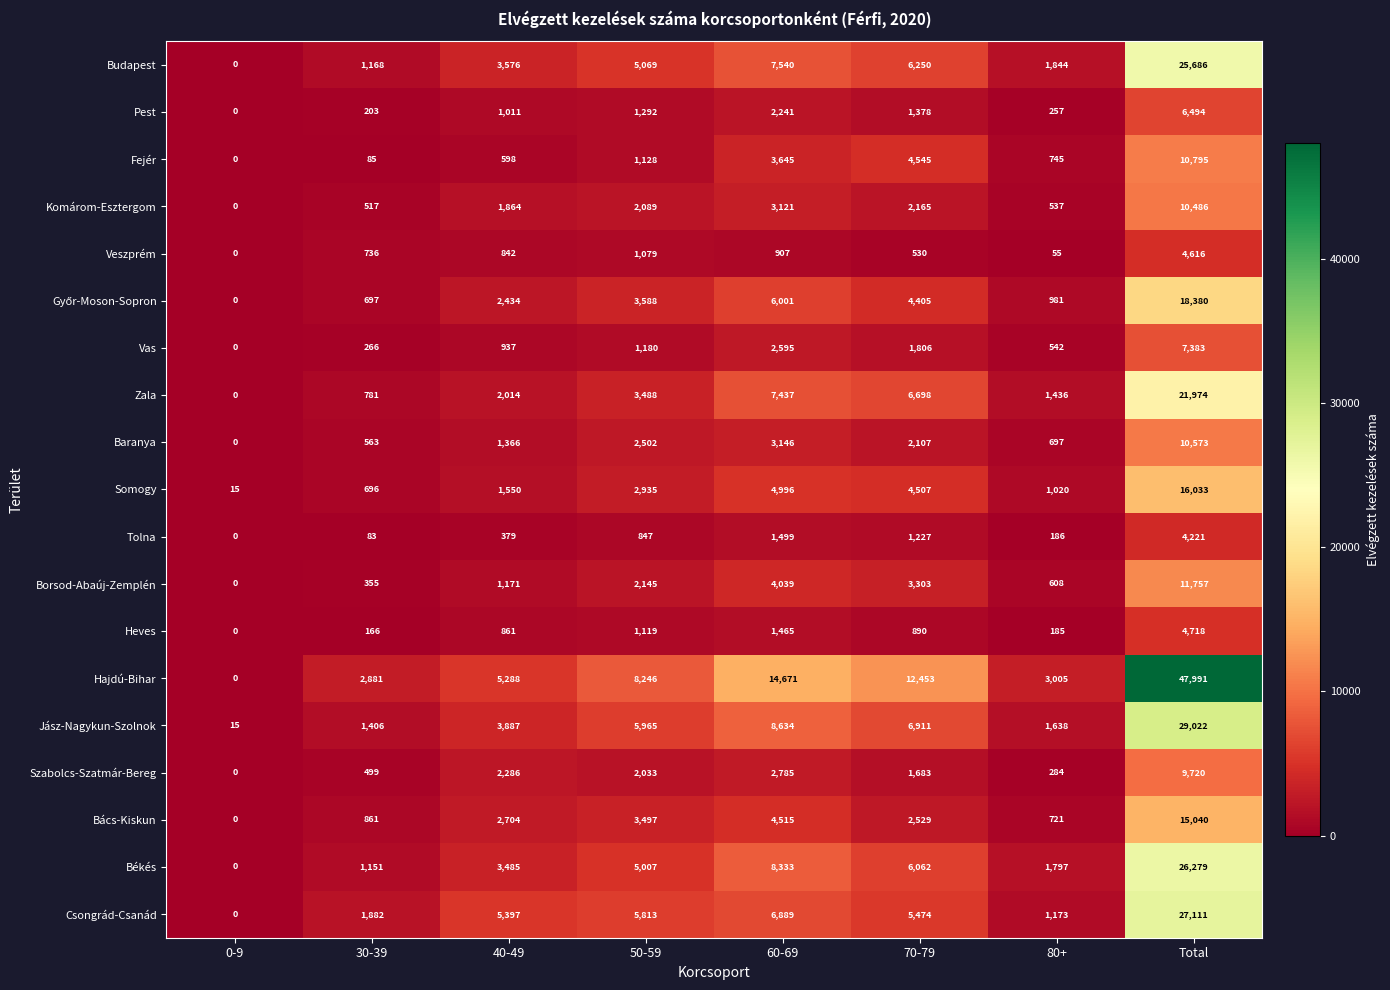

What is the highest value of the Bács-Kiskun series?

15040